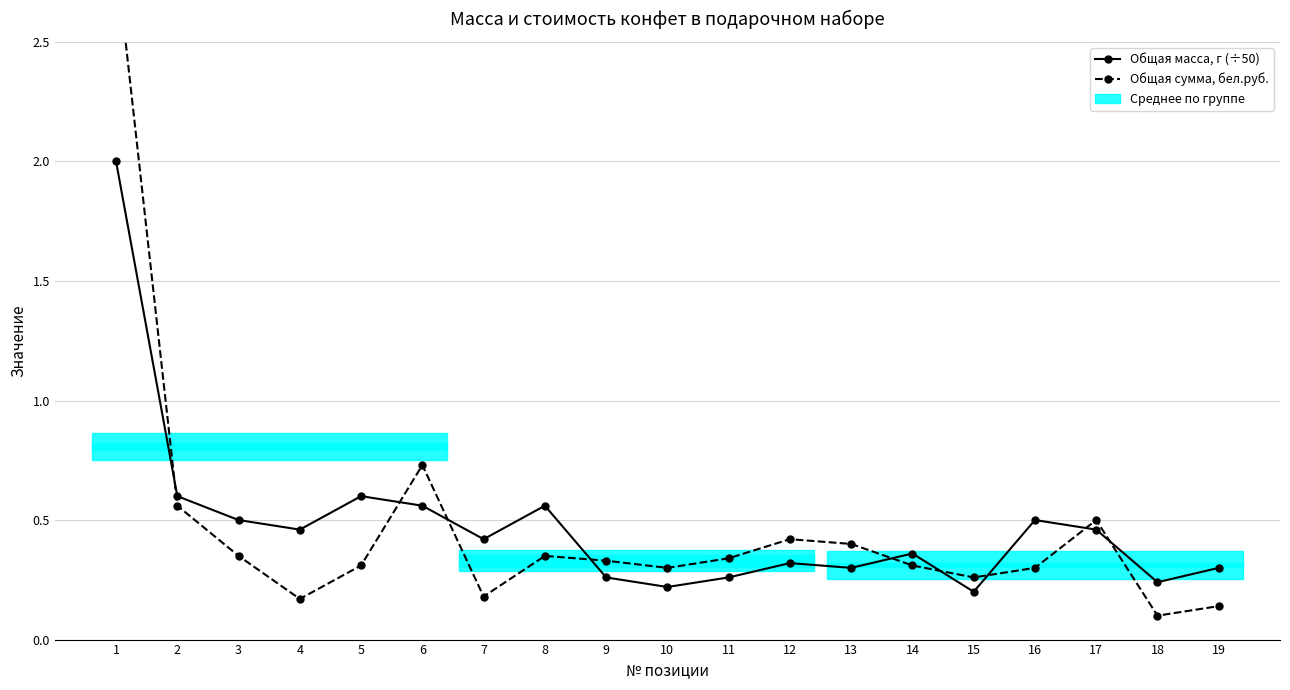

Reading left to right, list all the values displayed in this chart.

Общая масса, г (÷50): 2.0	0.6	0.5	0.5	0.6	0.6	0.4	0.6	0.3	0.2	0.3	0.3	0.3	0.4	0.2	0.5	0.5	0.2	0.3
Общая сумма, бел.руб.: 2.9	0.6	0.3	0.2	0.3	0.7	0.2	0.3	0.3	0.3	0.3	0.4	0.4	0.3	0.3	0.3	0.5	0.1	0.1